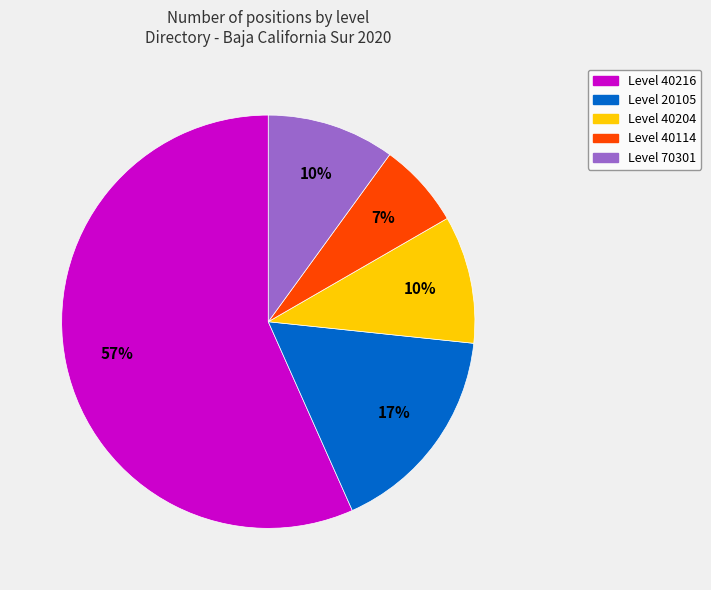

To the nearest percent, what is the difference between the largest and smallest slice percentages?

50%